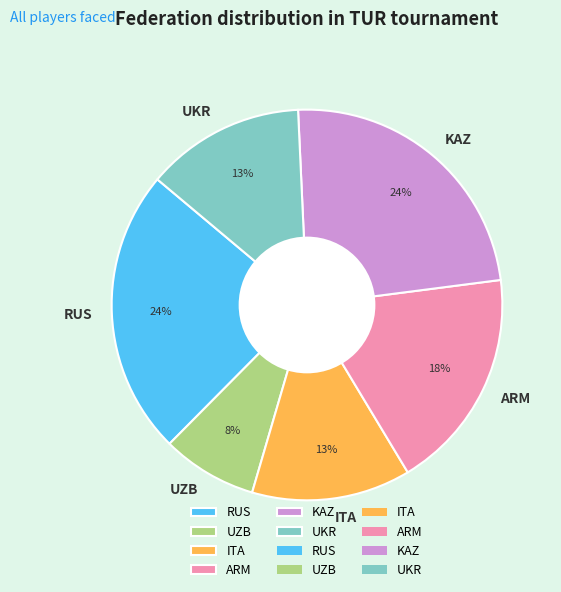

Is the sum of ITA and UKR greater than half?

No